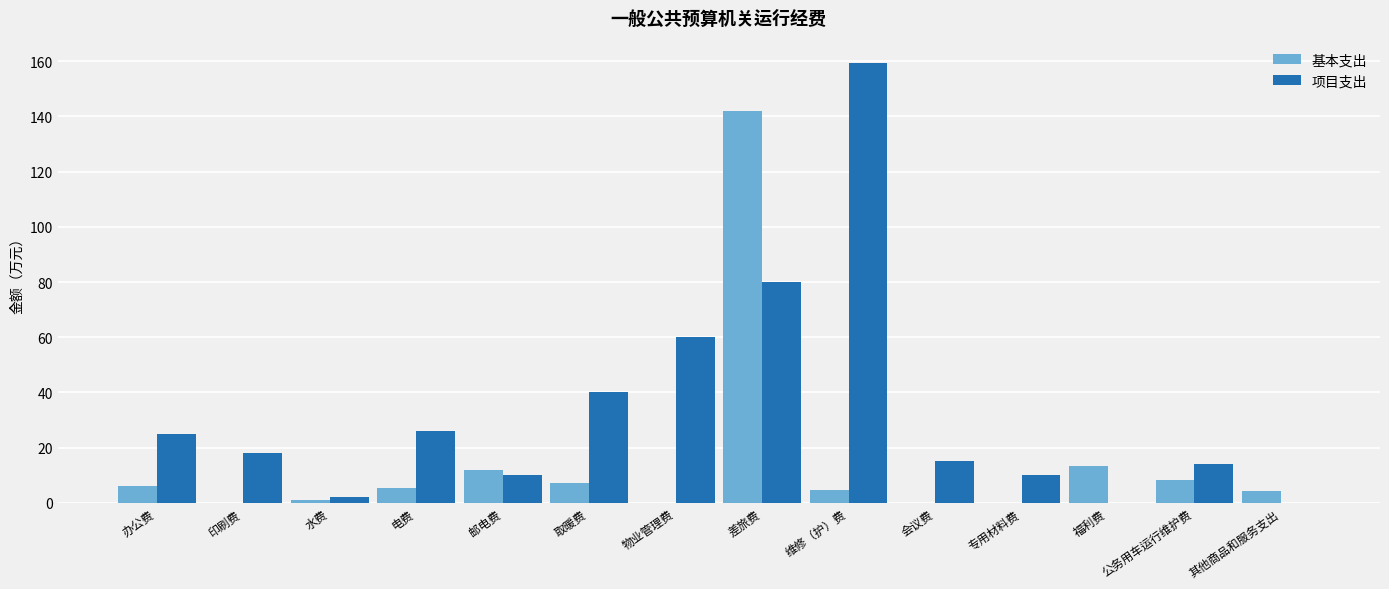

What is the maximum value shown in the chart?

159.5